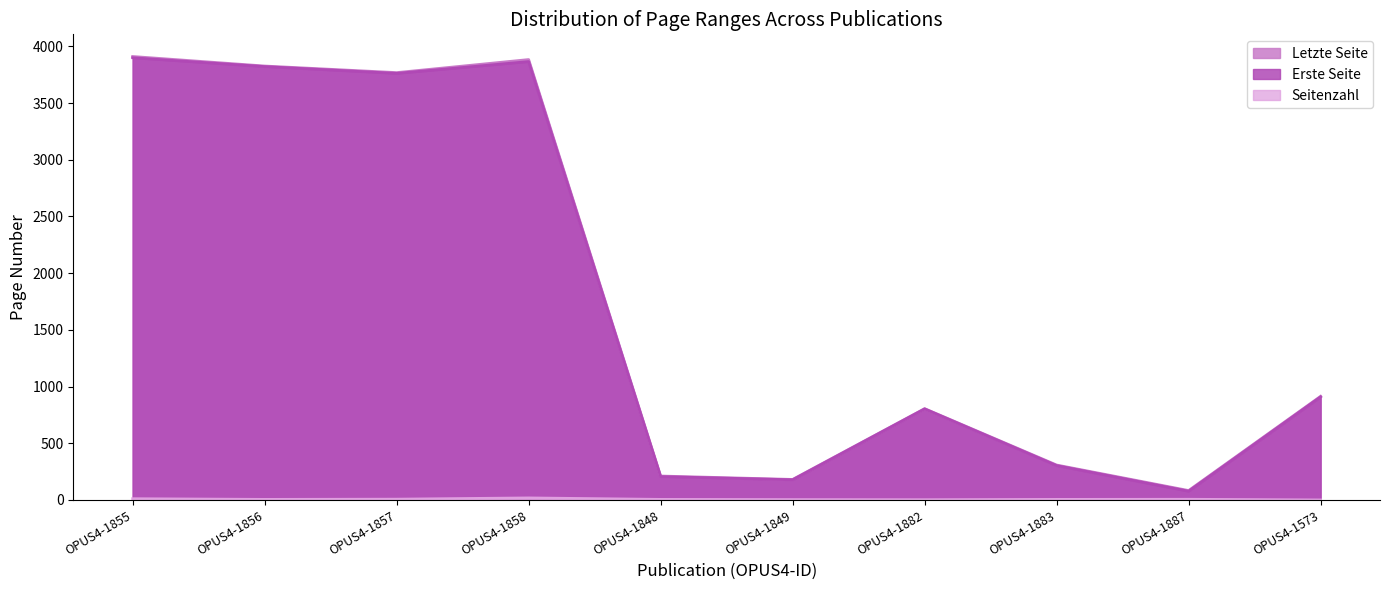

At which category does Seitenzahl reach its first local peak?

OPUS4-1858